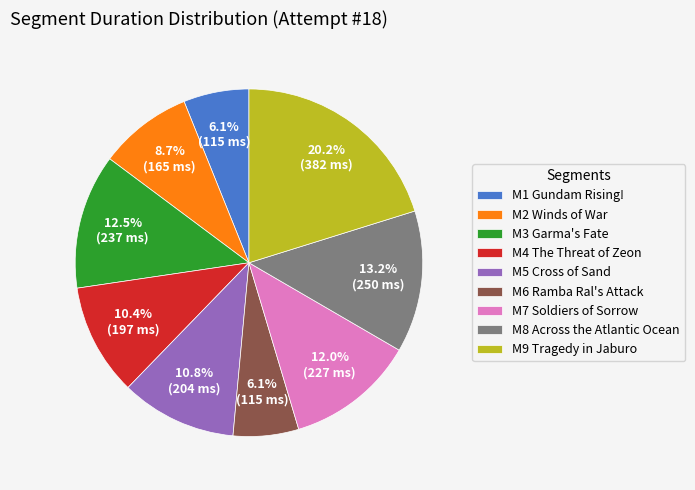

Which has a higher value, M2 Winds of War or M7 Soldiers of Sorrow?

M7 Soldiers of Sorrow